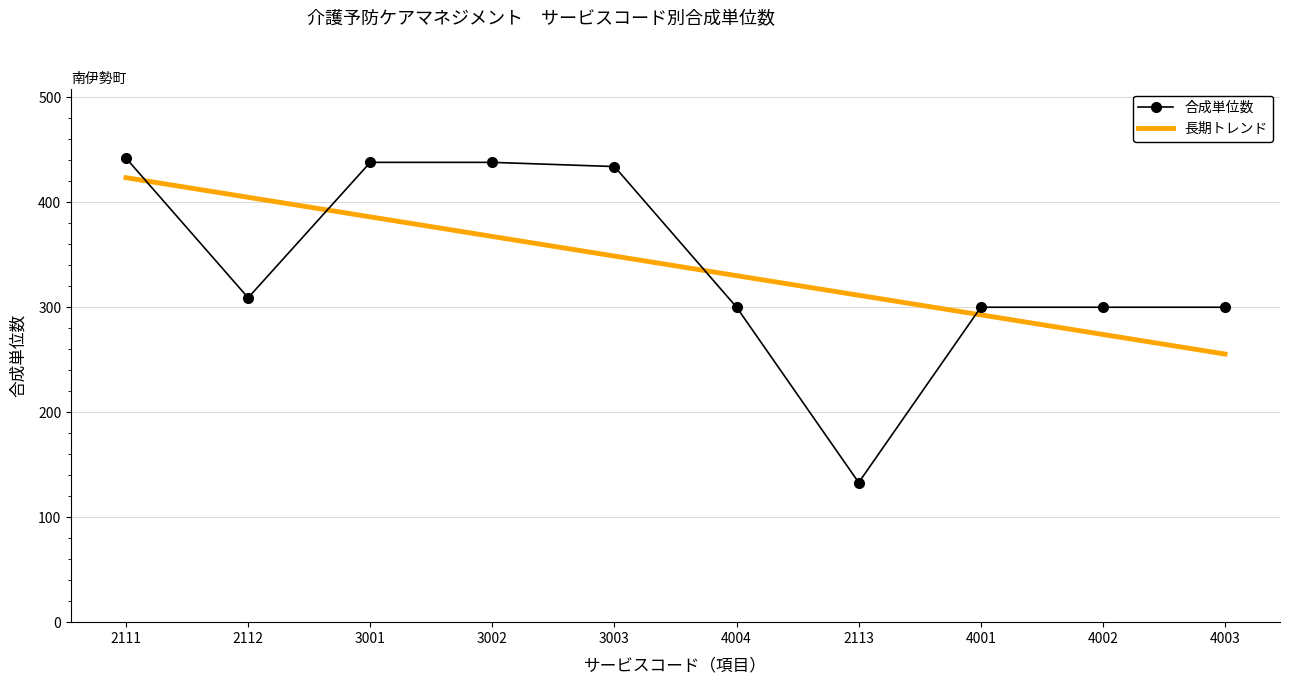

What is the label of the 8th point from the left?

4001